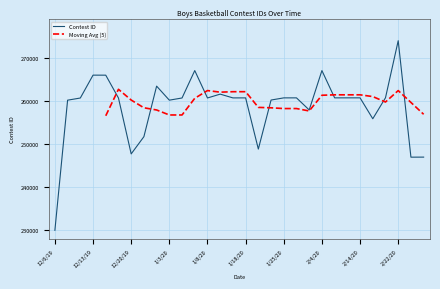

Between 1/24/20 and 1/22/20, which is larger?

1/24/20